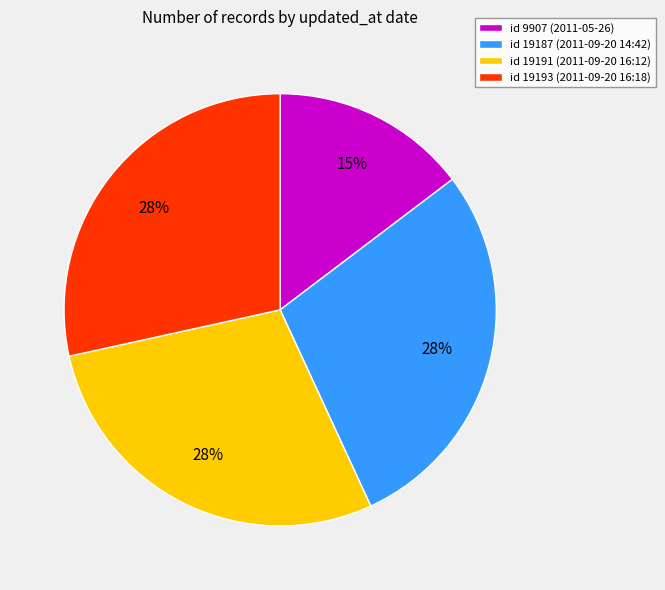

Is it true that id 9907 (2011-05-26) is 24% of the pie?

False